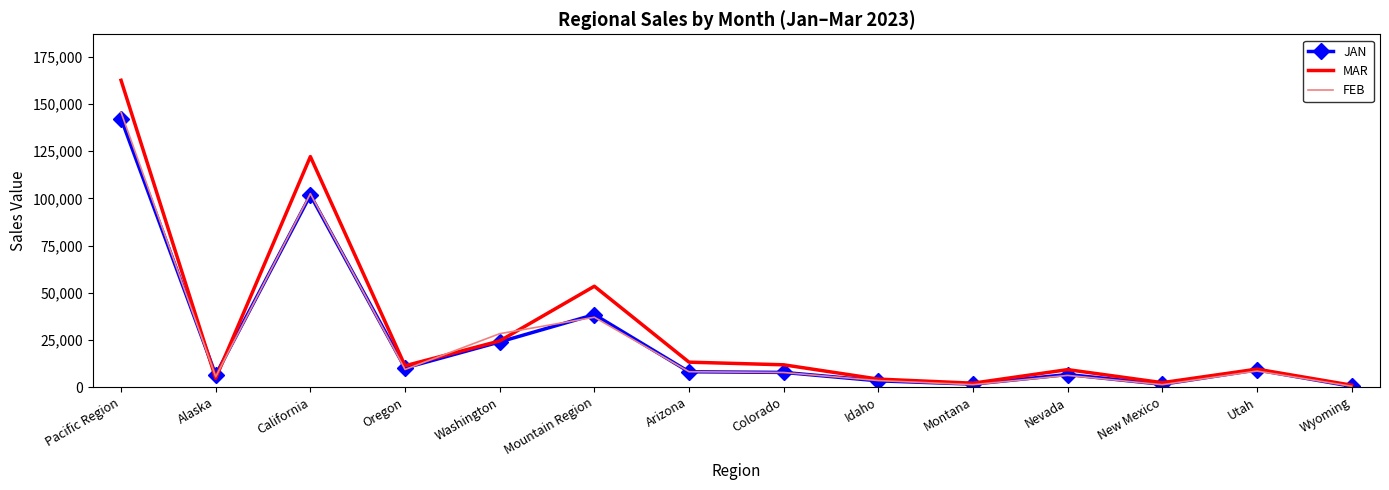

Is the value of MAR at Alaska greater than the value of JAN at Wyoming?

Yes